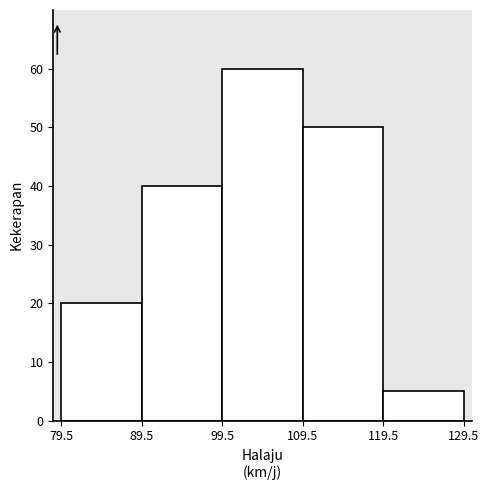

Reading left to right, transcribe this chart: for each bar, give the range it covers on the x-axis and its height. The values are not printed on the chart, so give them approximately, as read against the axis.

79.5 to 89.5: 20
89.5 to 99.5: 40
99.5 to 109.5: 60
109.5 to 119.5: 50
119.5 to 129.5: 5